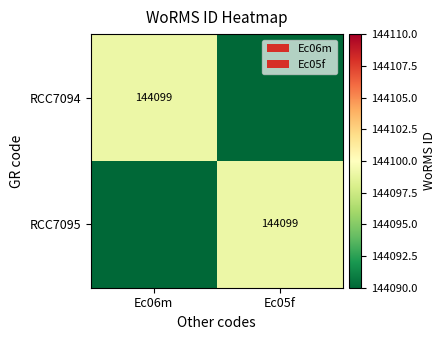

The value of RCC7095 at Ec05f is 144099. True or false?

True